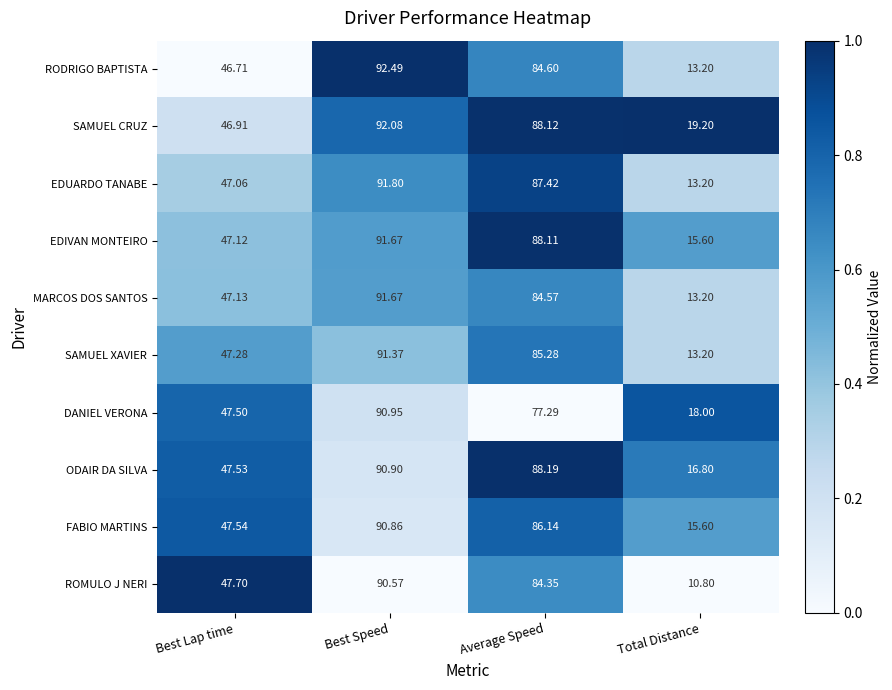

At which category is the sum across all series the highest?

Best Speed